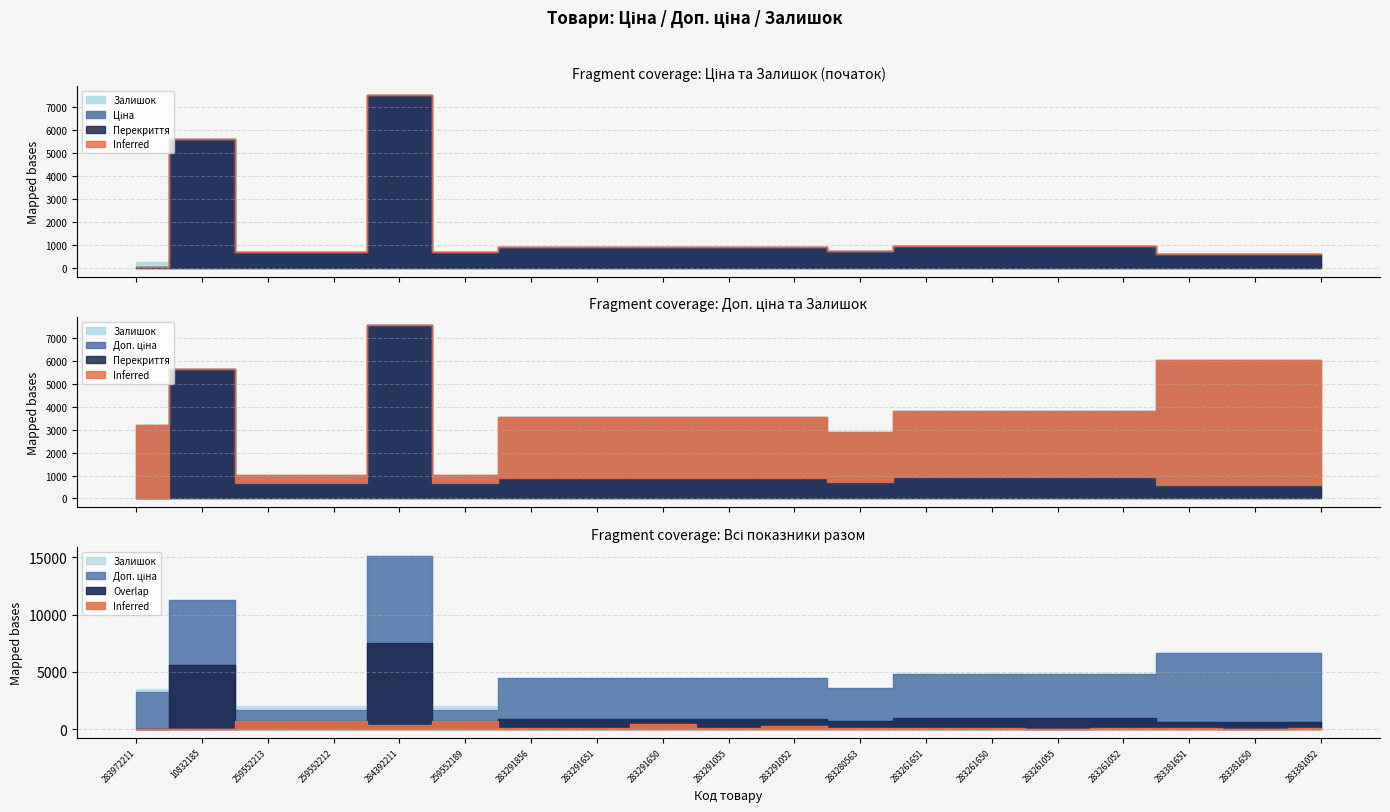

Between 283291052 and 259552212, which is larger?

283291052